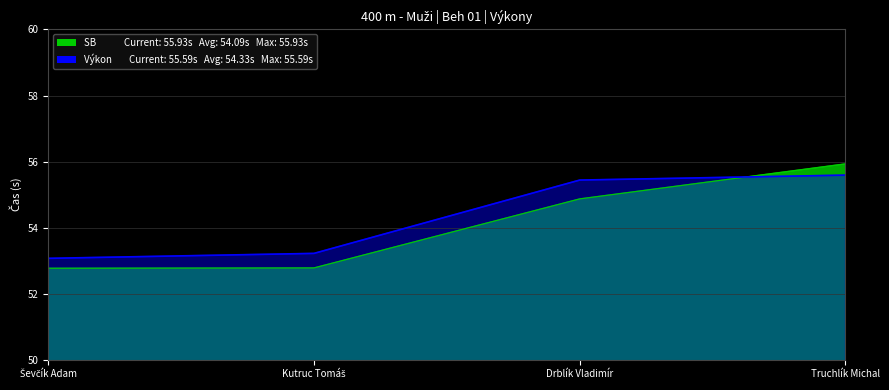

Reading right to left, what are all the values shown in this chart?

Výkon: Truchlík Michal=55.6	Drblík Vladimír=55.4	Kutruc Tomáš=53.2	Ševčík Adam=53.1
SB: Truchlík Michal=55.9	Drblík Vladimír=54.9	Kutruc Tomáš=52.8	Ševčík Adam=52.8